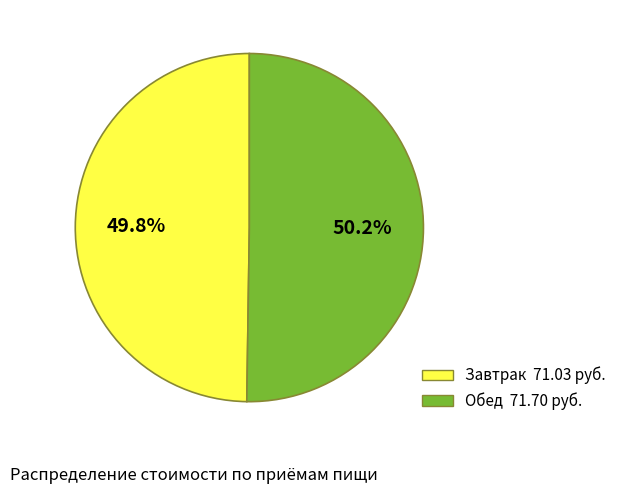

Does any single category account for the majority?

Yes